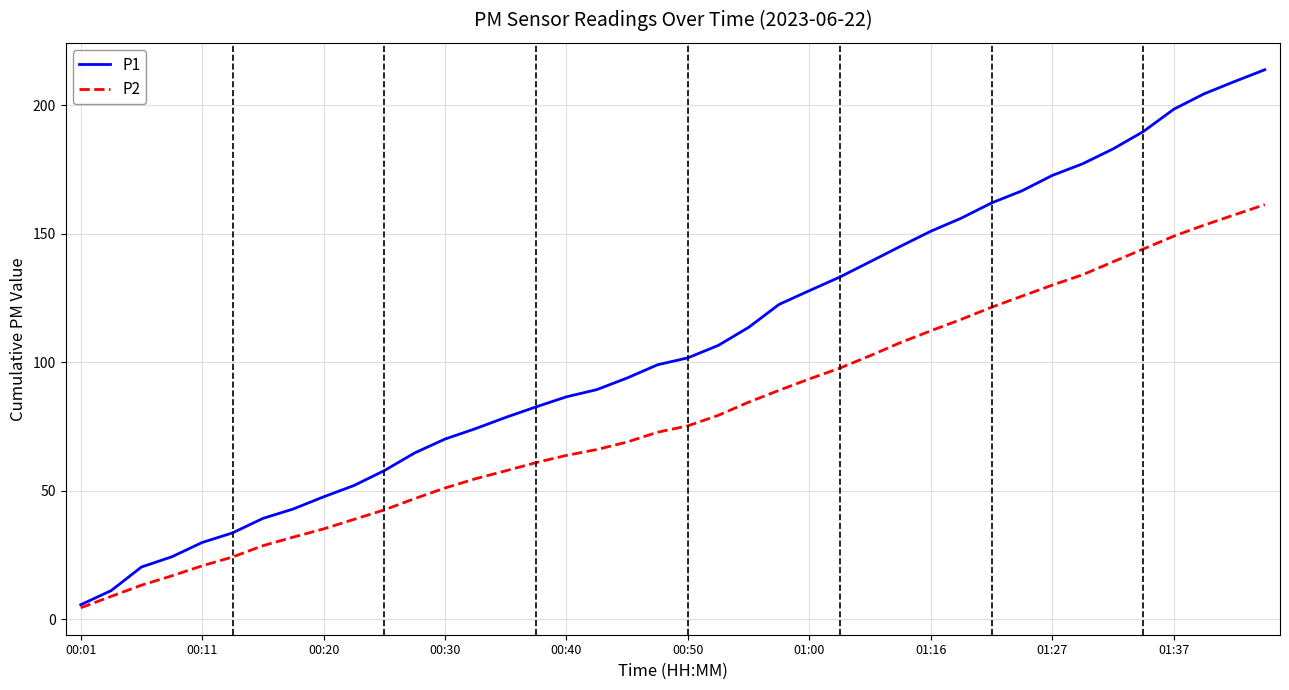

Which series has the widest spread of values?

P1